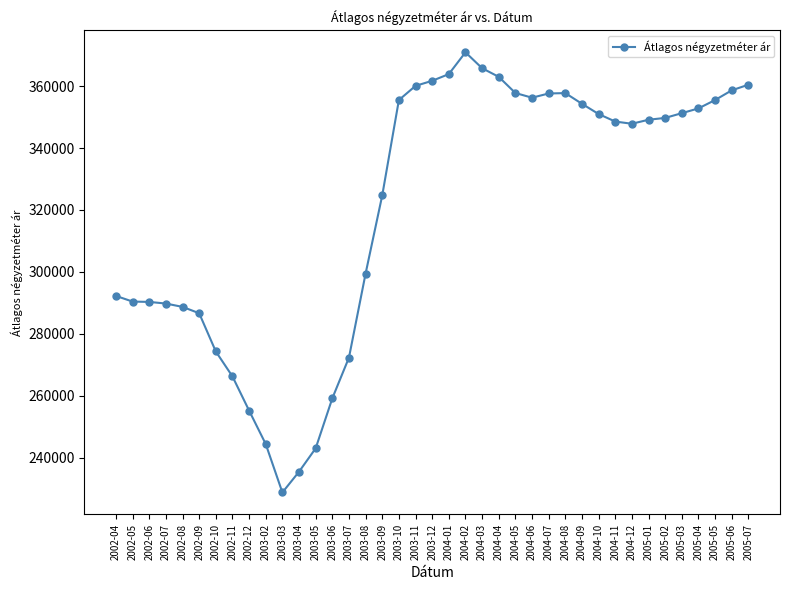

What is the change in value from 2004-03 to 2004-10?

-14799